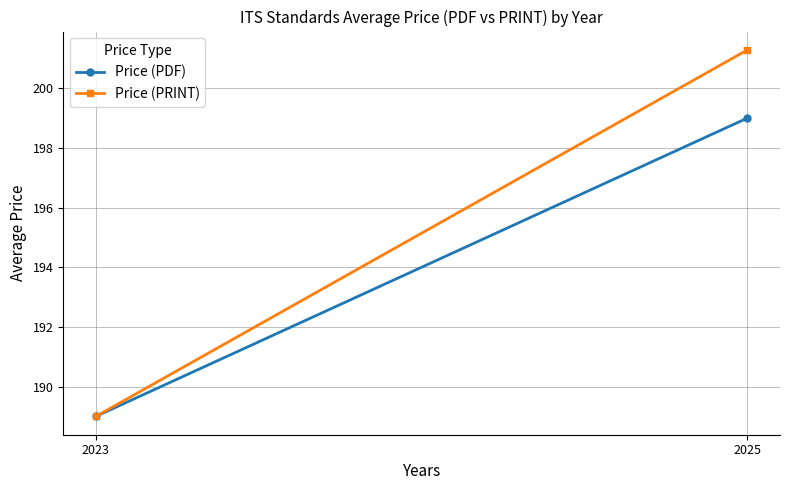

What is the difference between the Price (PRINT) values at 2025 and 2023?

12.3